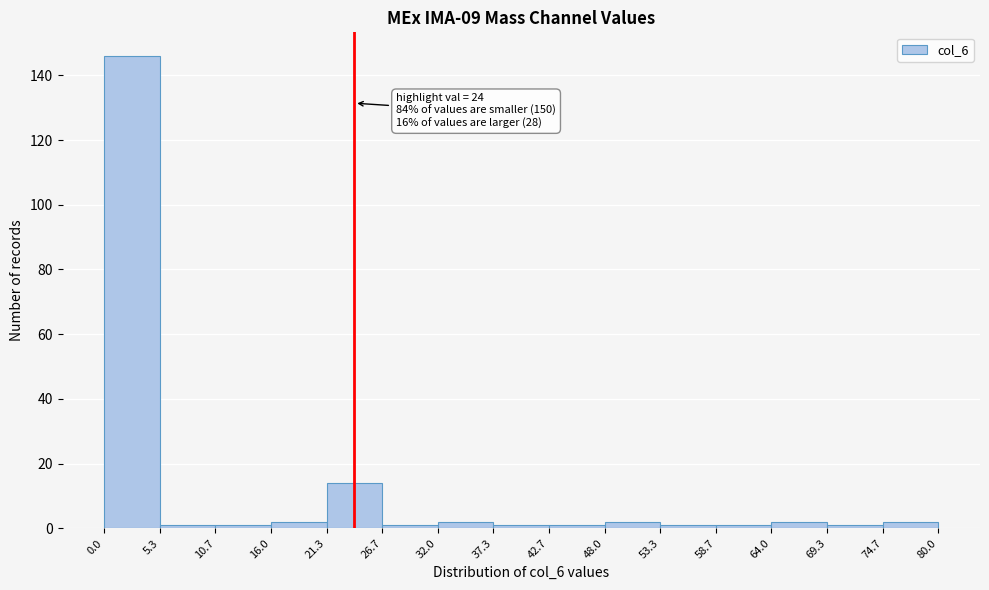

Over which range of the x-axis is the bar tallest?

0.0 to 5.3